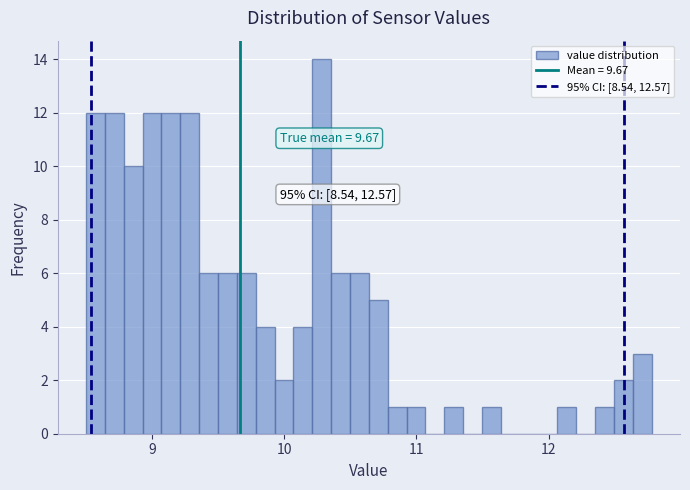

Read against the x-axis, roughly where is the centre of the tallest bar?

10.3